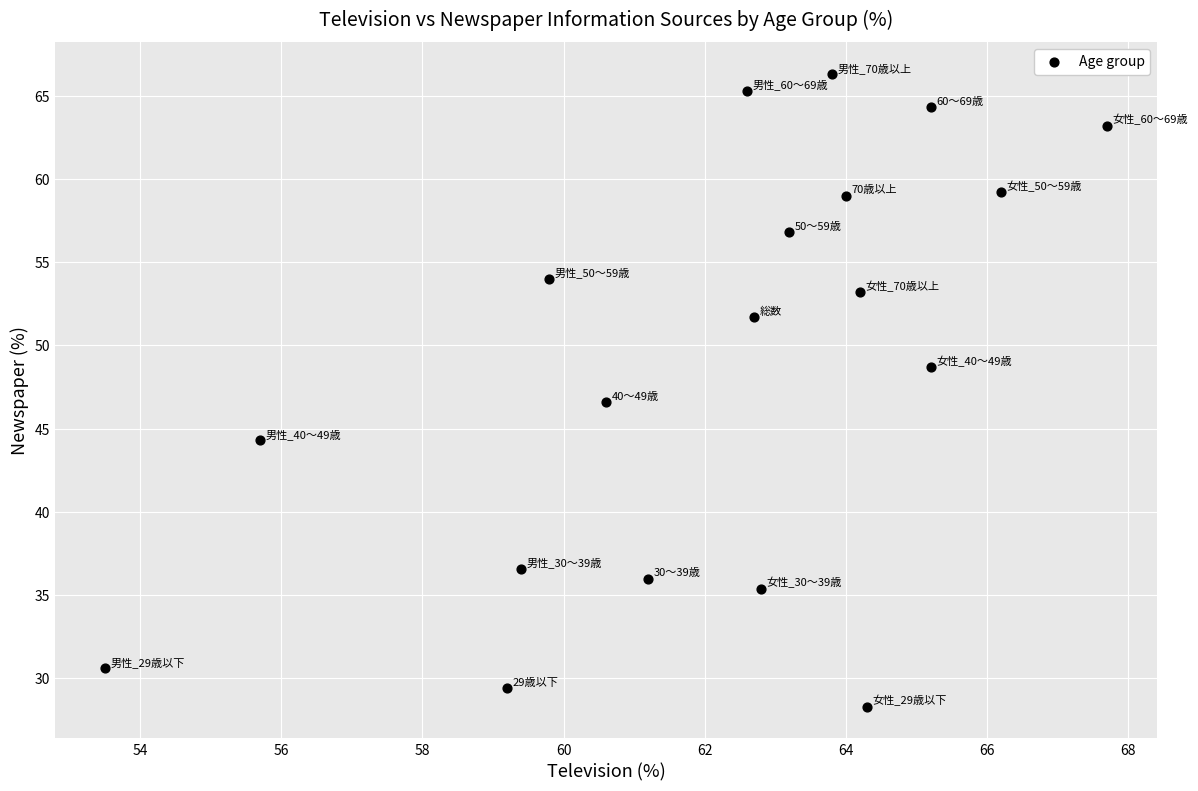

What is the range of Y values (max minus min)?

38.0